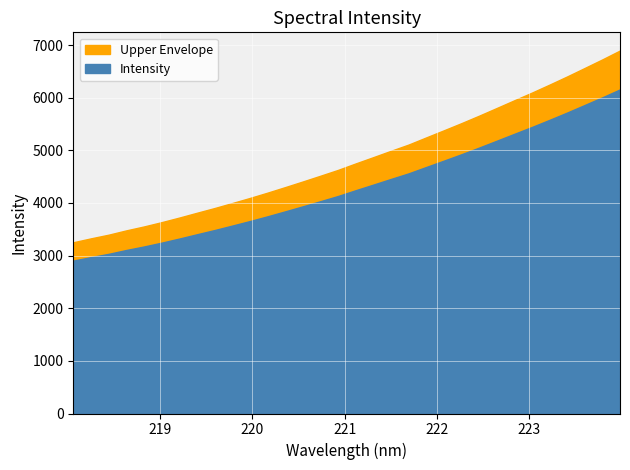

True or false: there are more than 1 points higher than both neighbors.

False